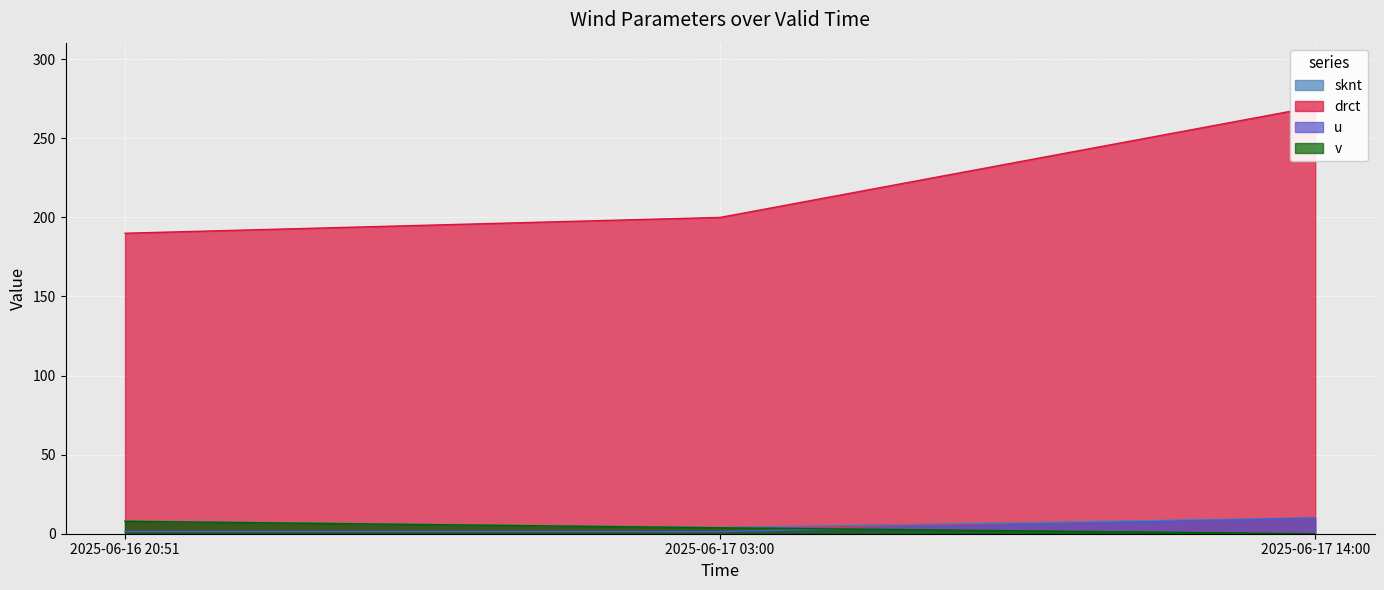

What is the approximate value of v at 2025-06-17 03:00?

3.8